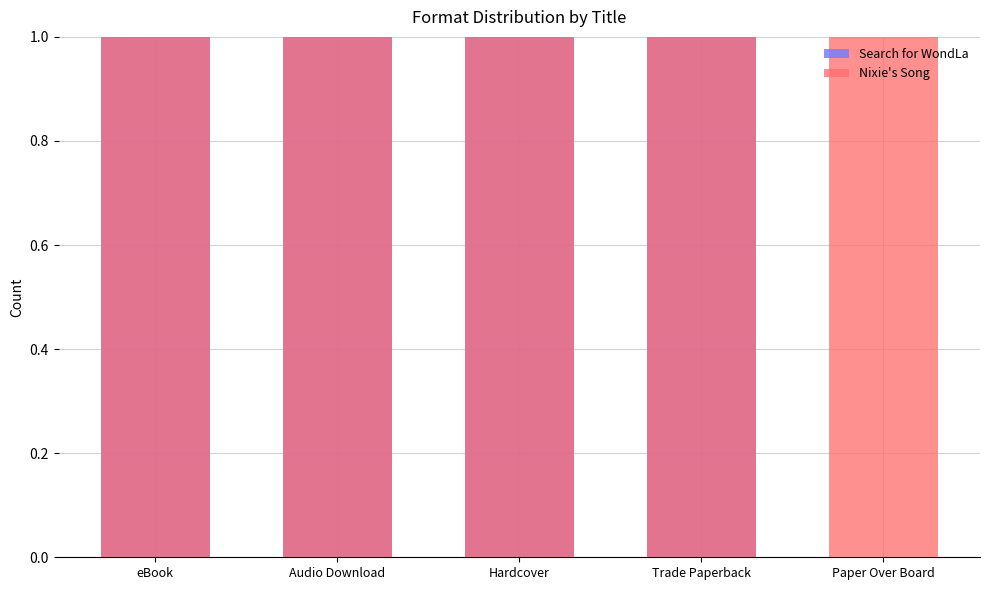

At how many categories does at least one series exceed 0?

5